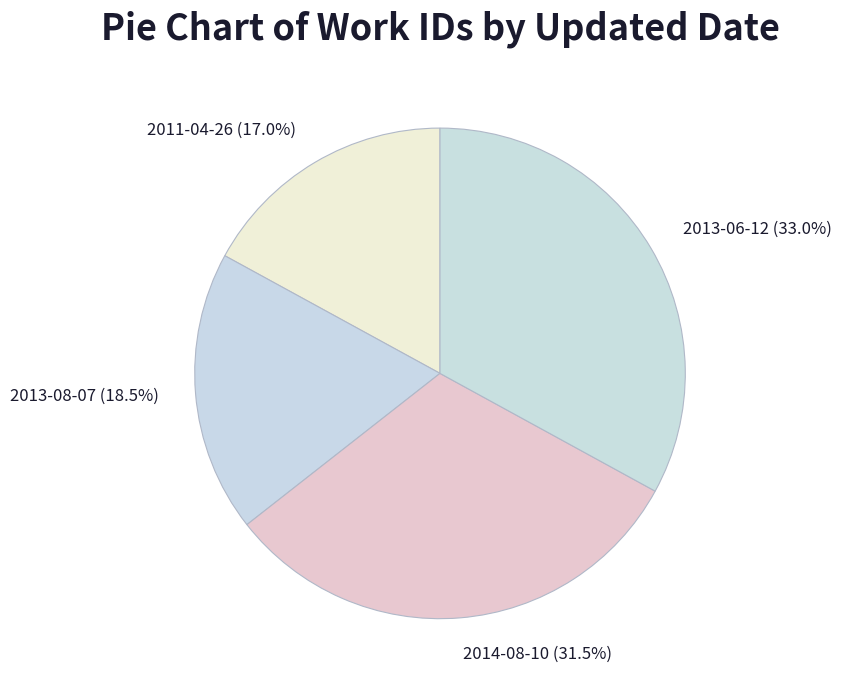

The 2011-04-26 slice represents 17% of the pie. True or false?

True